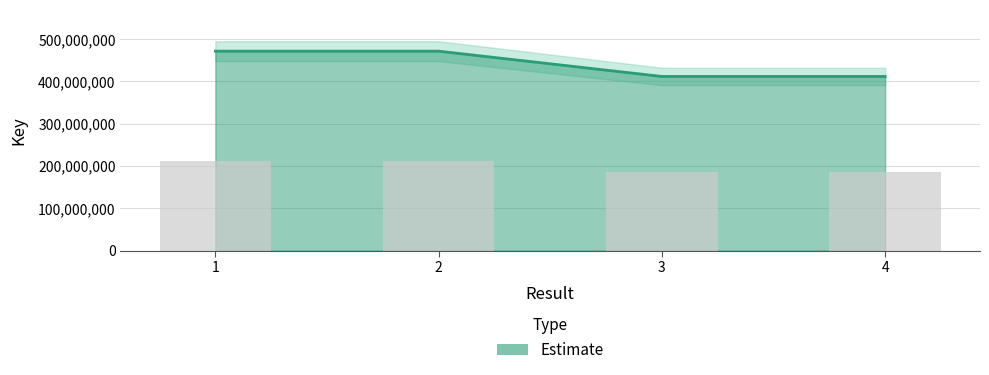

Which label corresponds to the largest value in the chart?

2